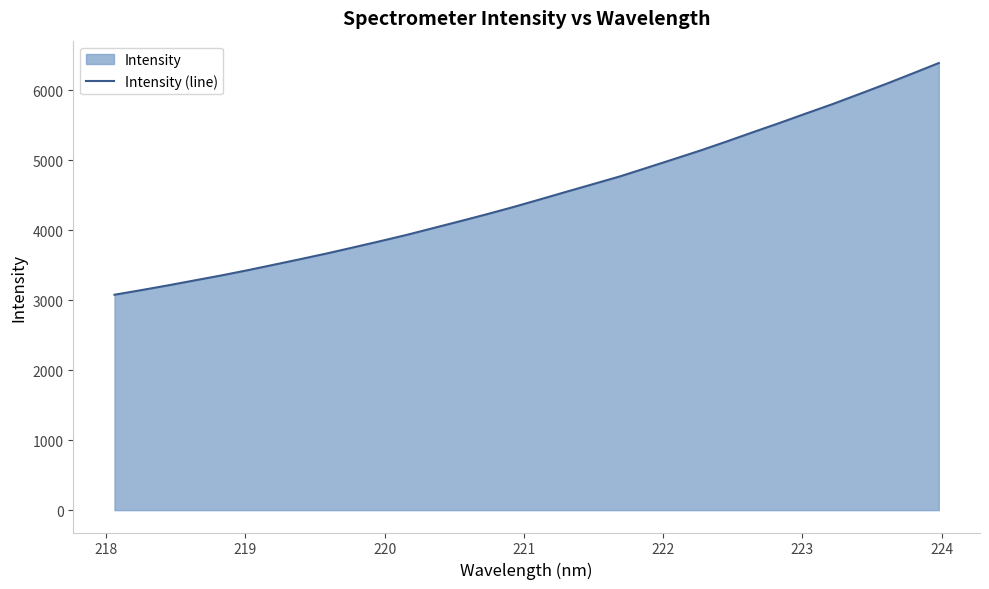

How many lines are shown in the chart?

1